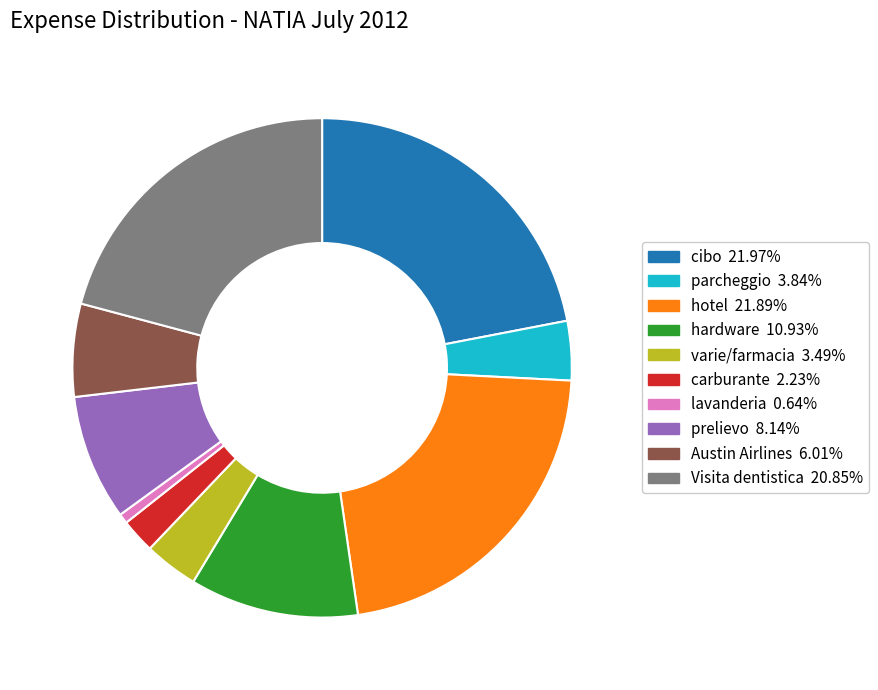

Is there any slice that represents more than half of the pie?

No